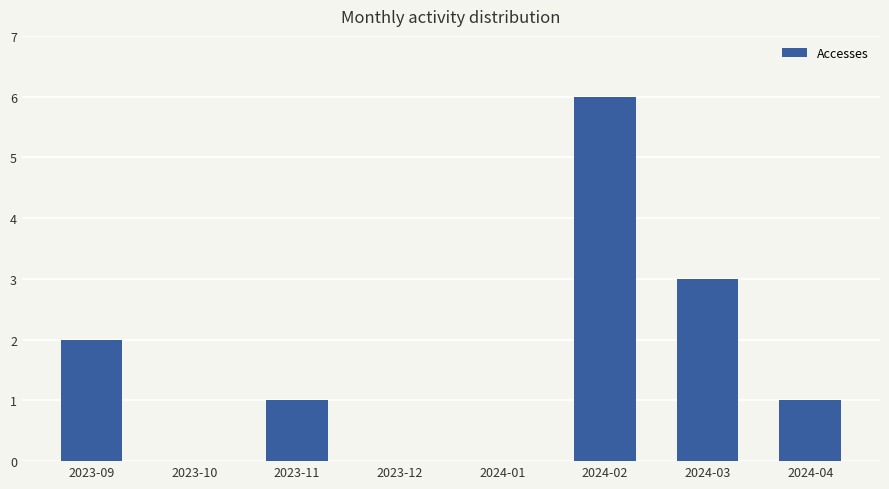

Count the number of categories in the chart.

8